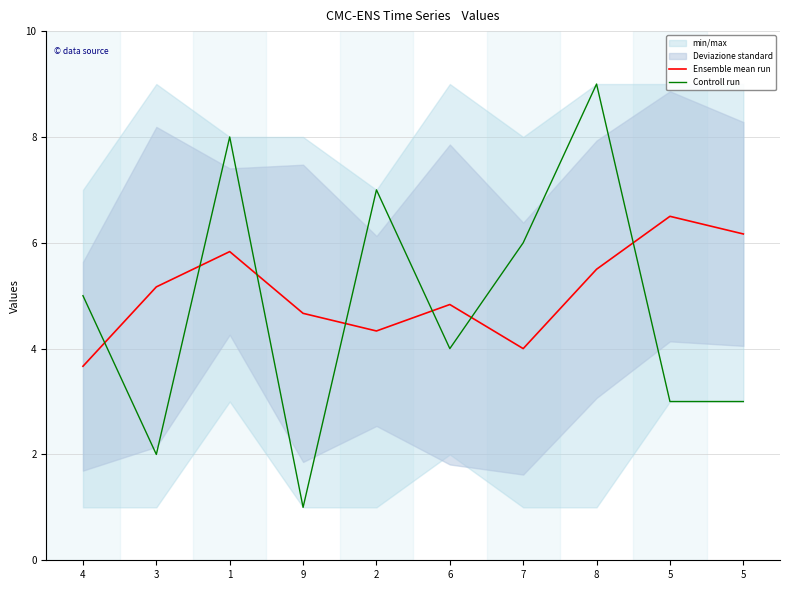

What is the maximum value for Ensemble mean run?

6.5